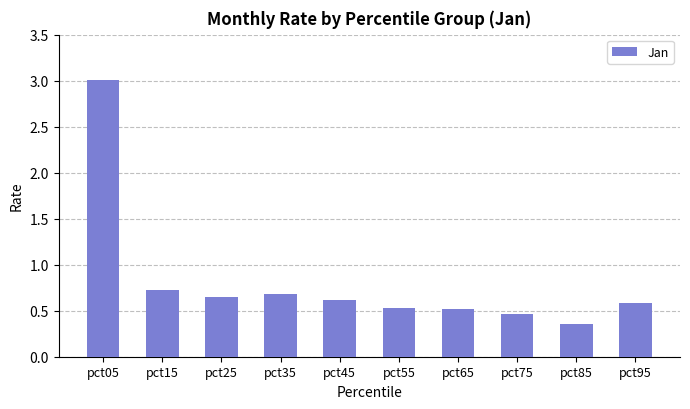

What is the change in value from pct35 to pct95?

-0.1